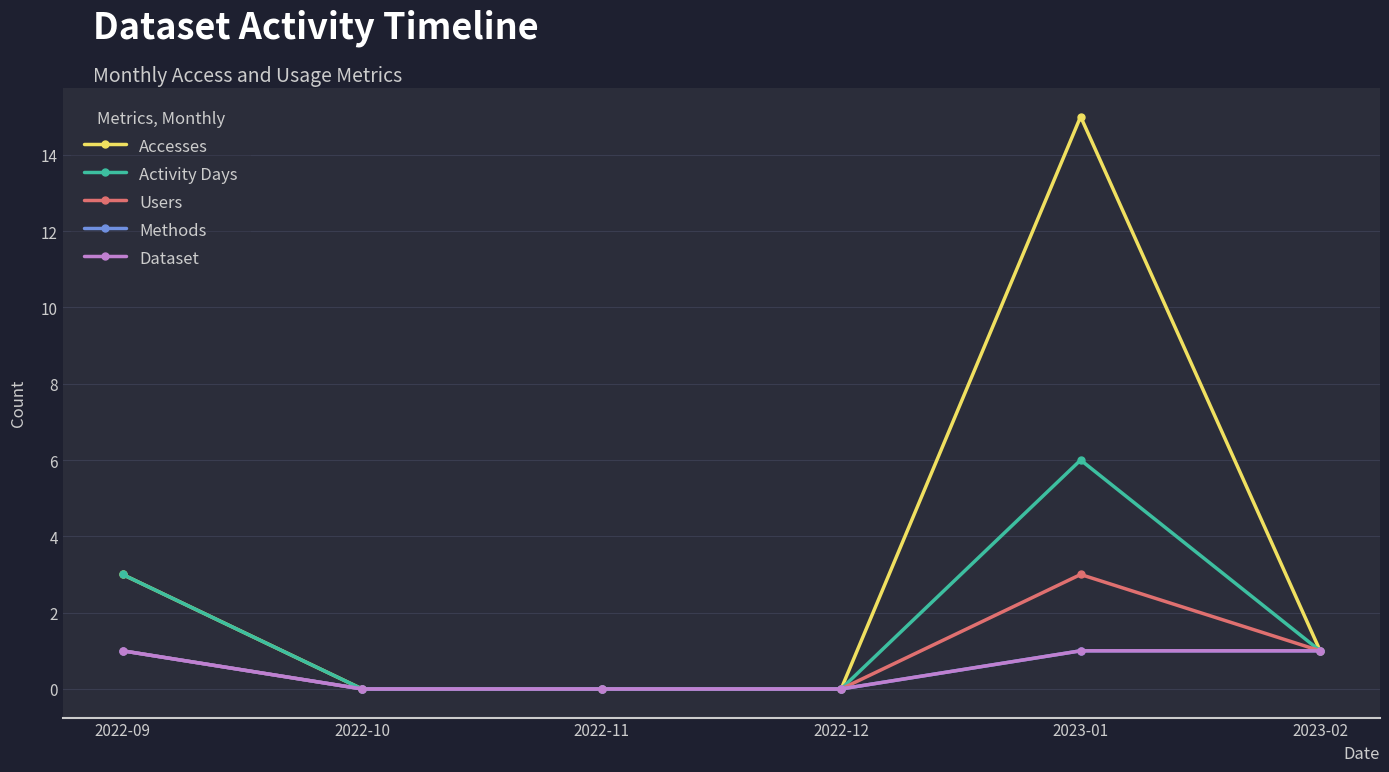

Does the chart have visible grid lines?

Yes